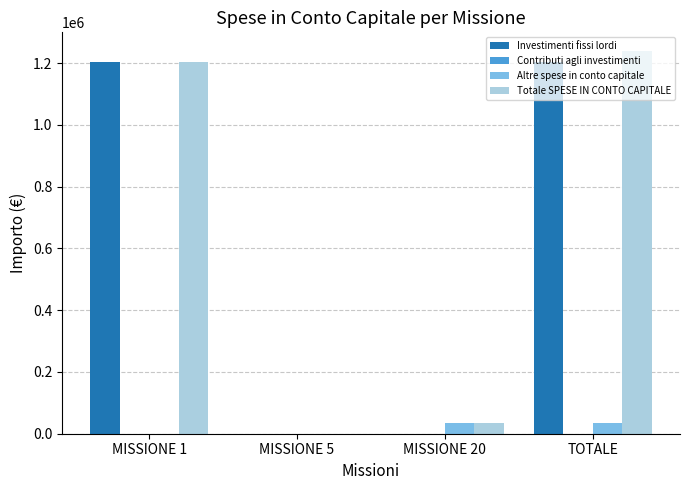

What value does the Investimenti fissi lordi series have at MISSIONE 1, to the nearest 50?

1203200